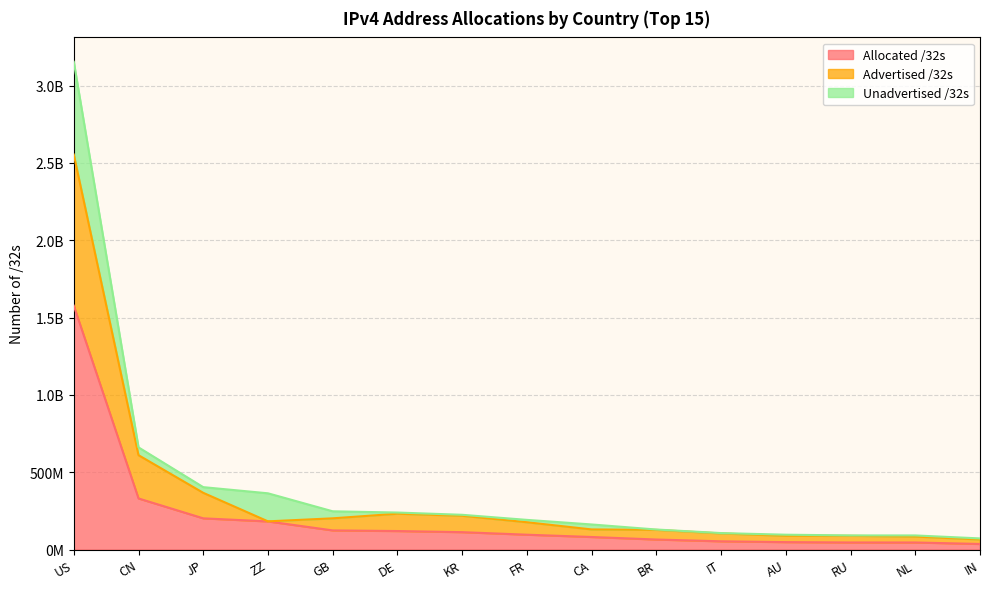

What are all the series names shown in the legend?

Allocated /32s, Advertised /32s, Unadvertised /32s